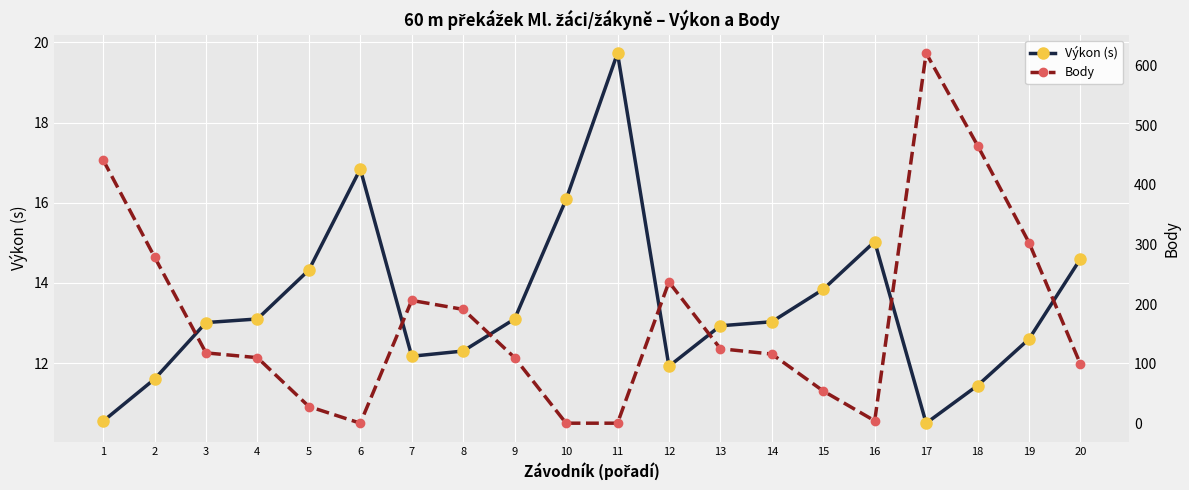

Reading right to left, list all the values displayed in this chart.

Výkon (s): 14.6	12.6	11.4	10.5	15.0	13.8	13.0	12.9	11.9	19.7	16.1	13.1	12.3	12.2	16.8	14.3	13.1	13.0	11.6	10.6
Body: 99.0	303.0	466.0	621.0	4.0	54.0	116.0	125.0	237.0	0.0	0.0	110.0	191.0	206.0	0.0	28.0	110.0	118.0	279.0	442.0